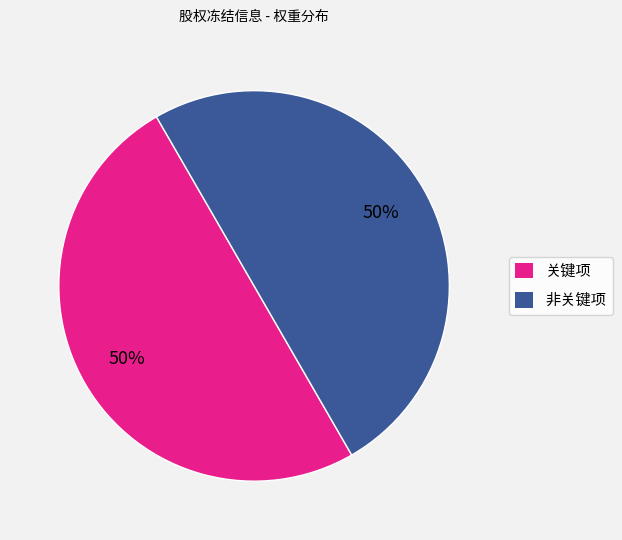

Do 关键项 and 非关键项 together represent more than half of the pie?

Yes